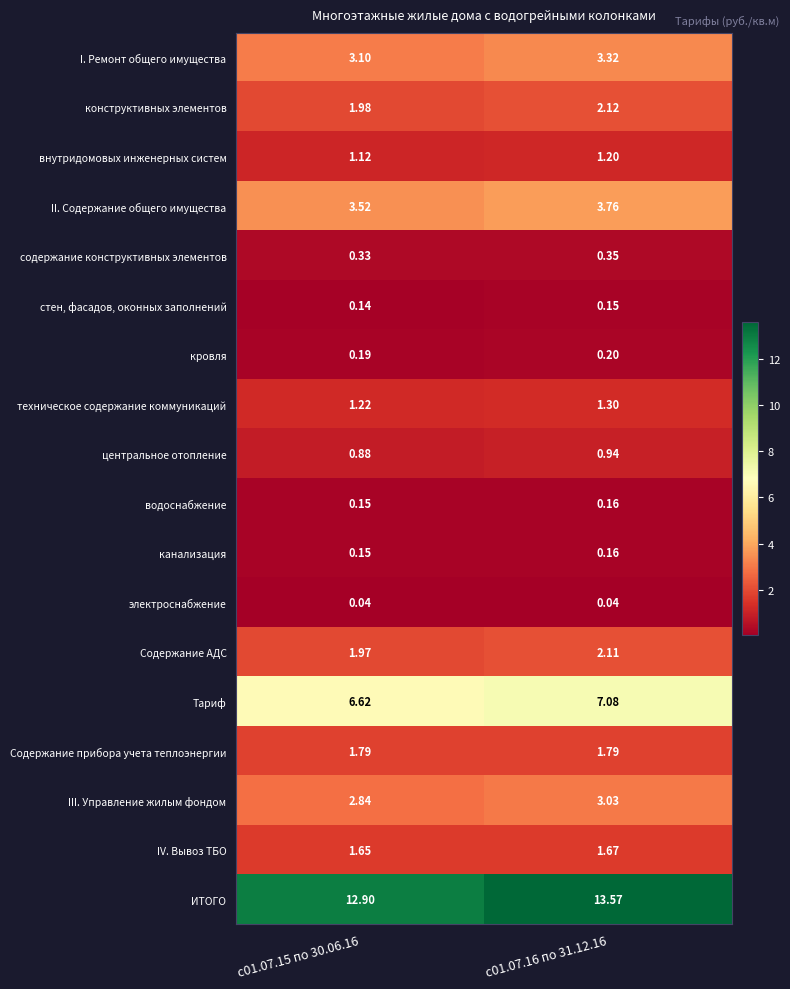

Which series has the largest total across all categories?

ИТОГО